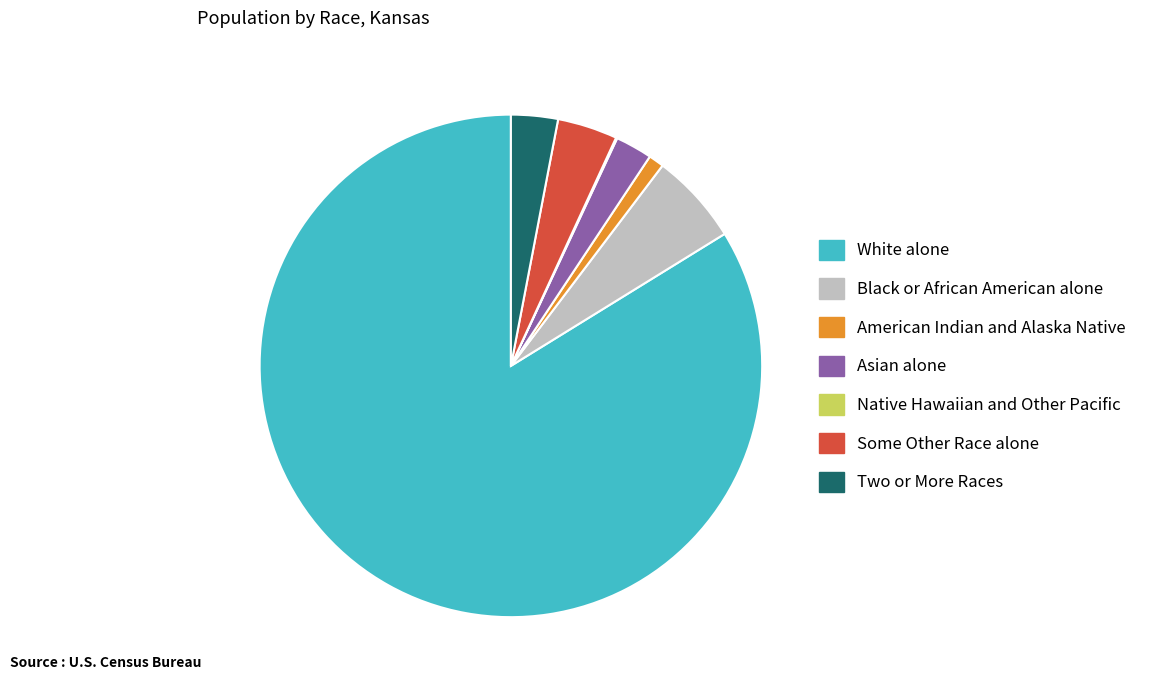

Which slice is the largest?

White alone